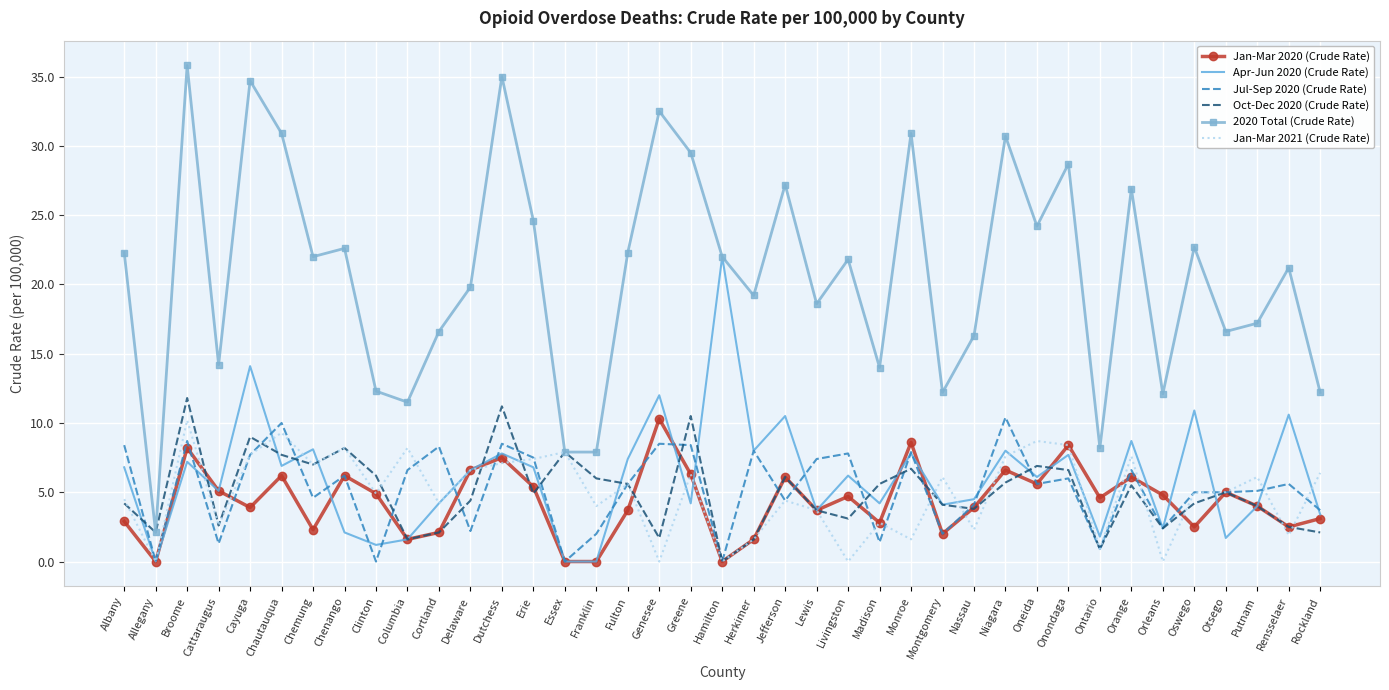

What is the difference between the Apr-Jun 2020 (Crude Rate) values at Chemung and Herkimer?

0.1